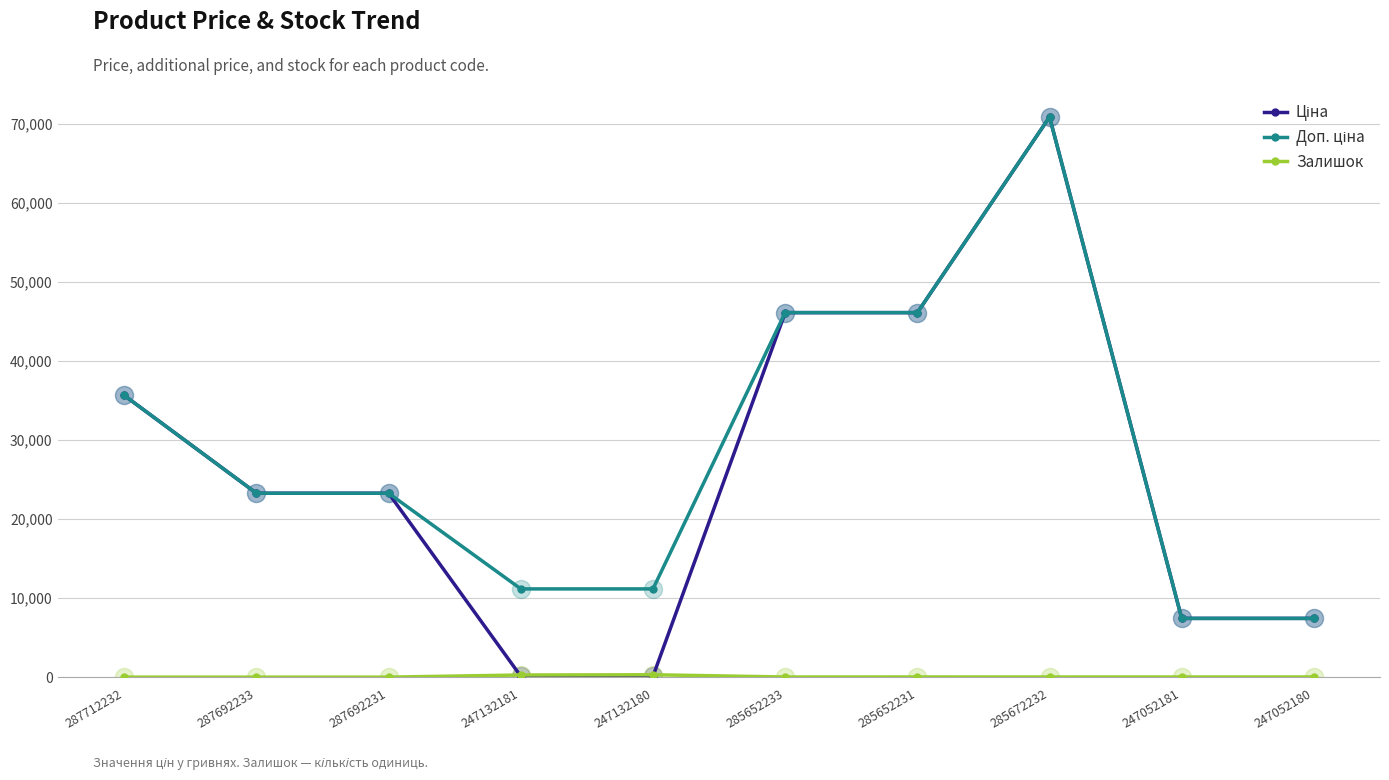

What is the spread (max minus min) of values at 287692231?

23278.2